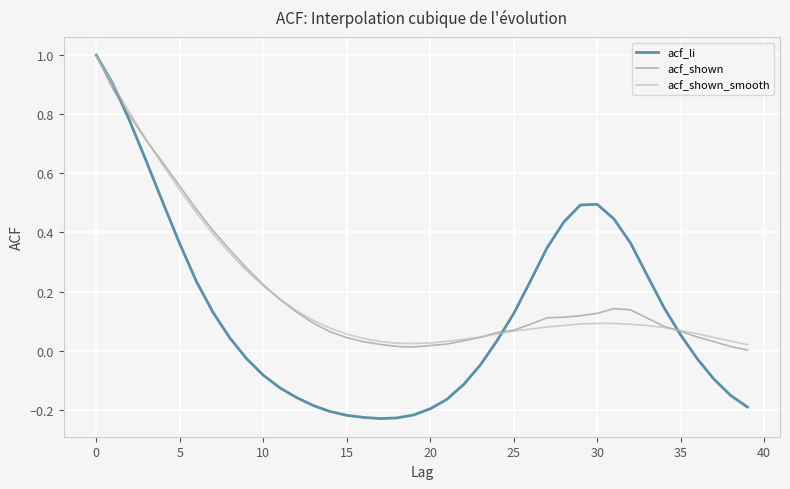

What is the maximum value shown in the chart?

1.0